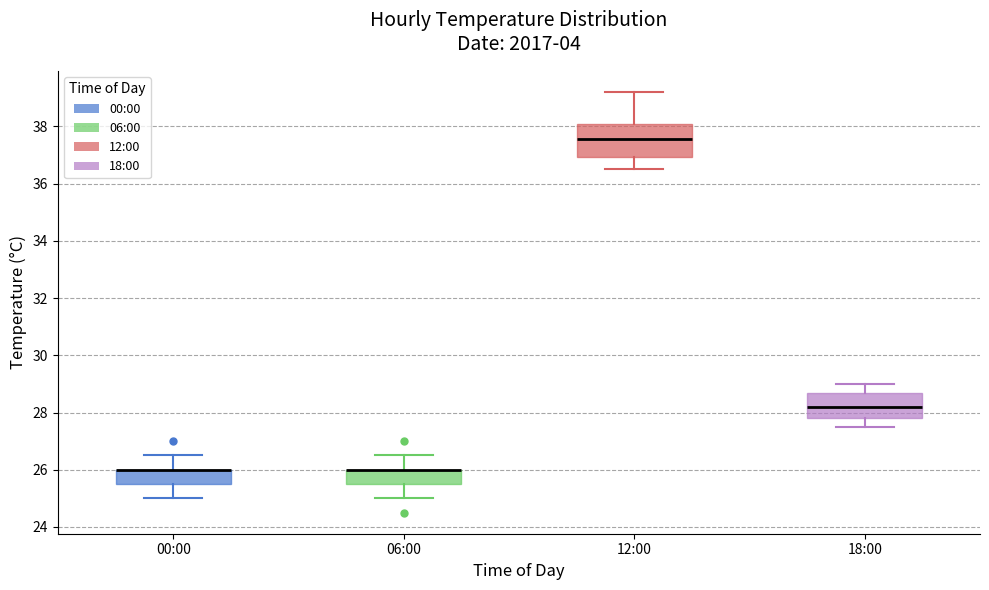

Where is the upper edge of the box for 00:00 on the y-axis? The values are not printed on the chart, so give them approximately, as read against the axis.

26.0